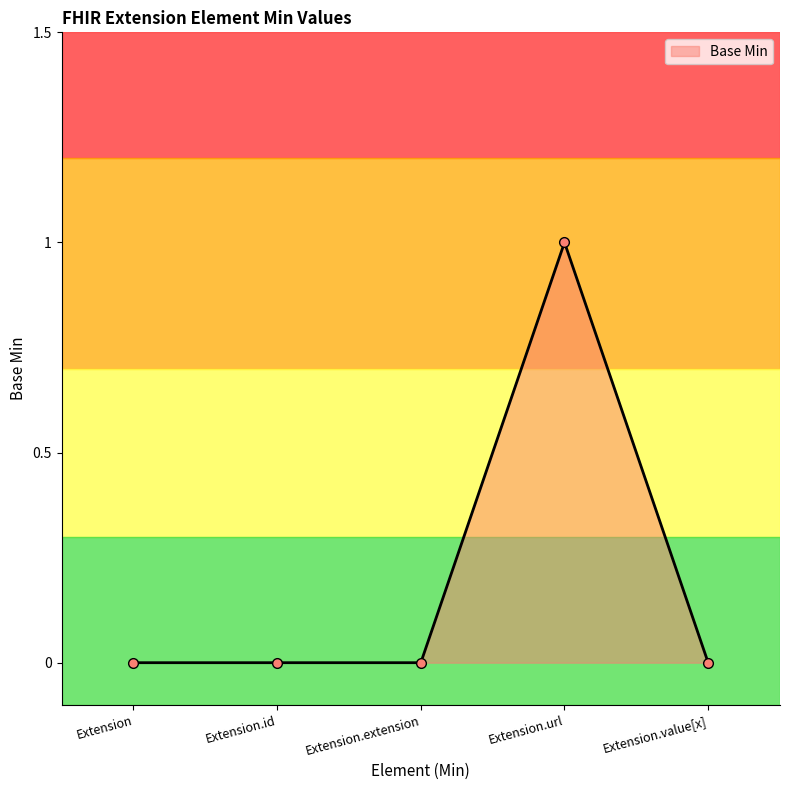

Count the number of categories in the chart.

5